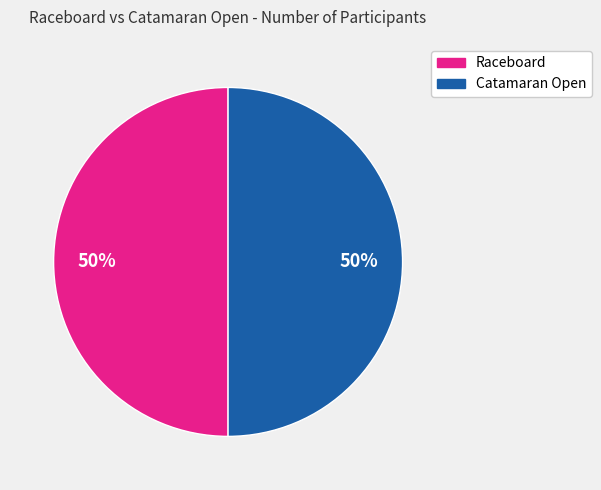

Is the sum of Raceboard and Catamaran Open greater than half?

Yes